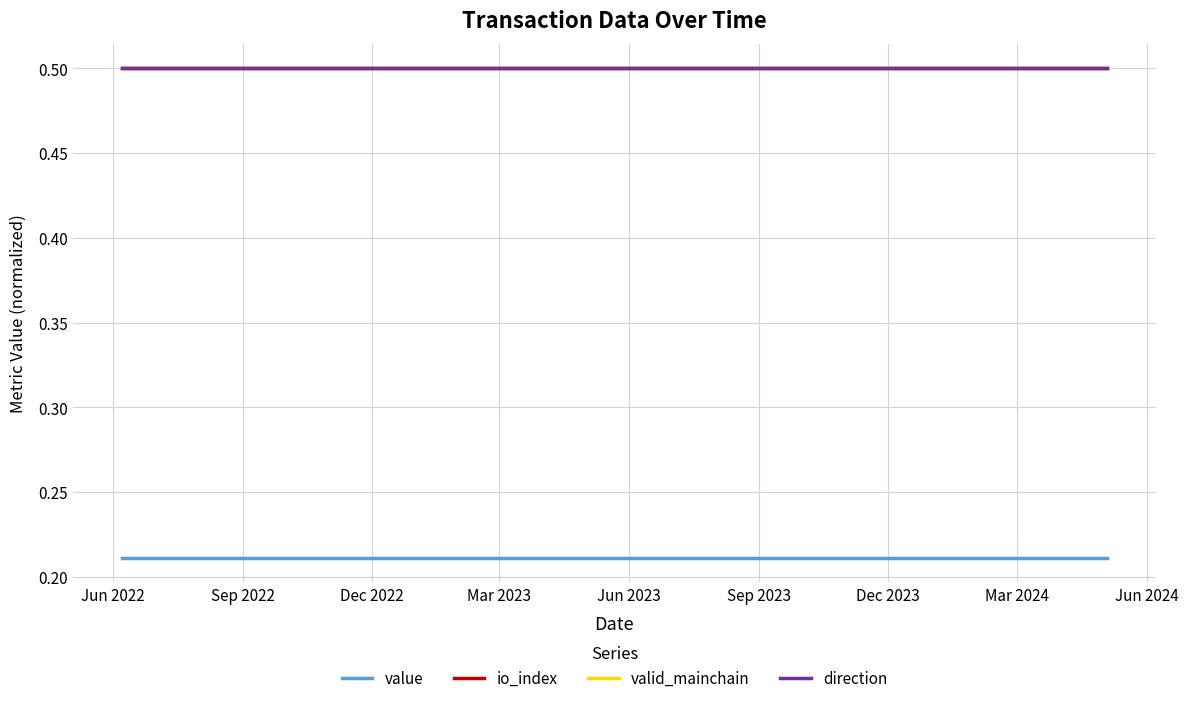

How many lines are shown in the chart?

4